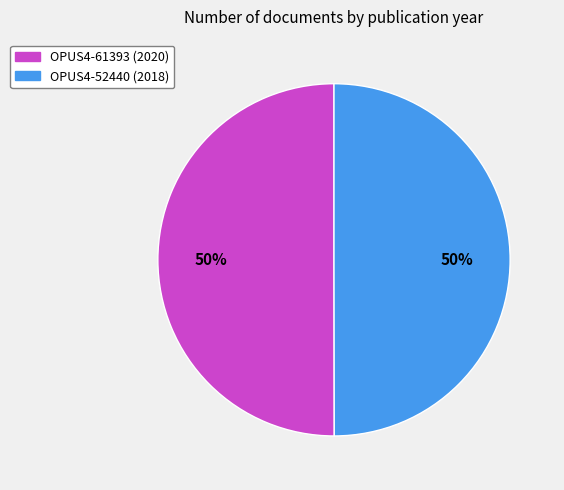

What percentage is the OPUS4-61393 slice, to the nearest percent?

50%